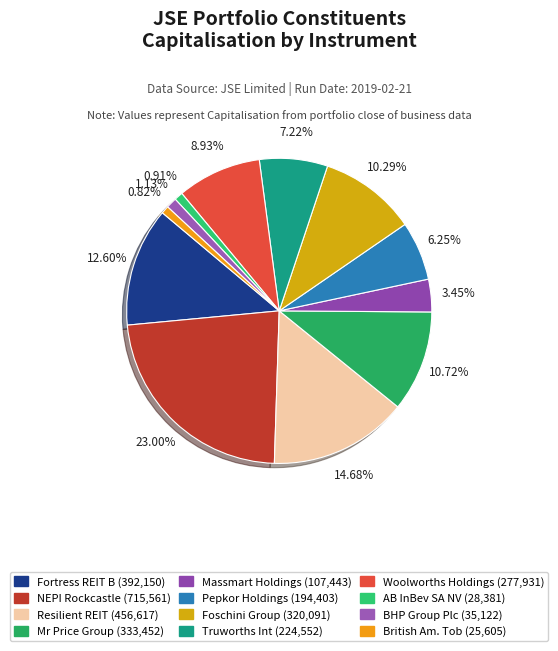

Rank the categories by value from highest to lowest.

NEPI Rockcastle Plc, Resilient REIT Limited, Fortress REIT Ltd B, Mr Price Group Ltd, The Foschini Group Limited, Woolworths Holdings Ltd, Truworths Int Ltd, Pepkor Holdings Ltd, Massmart Holdings Ltd, BHP Group Plc, Anheuser-Busch InBev SA NV, British American Tob plc